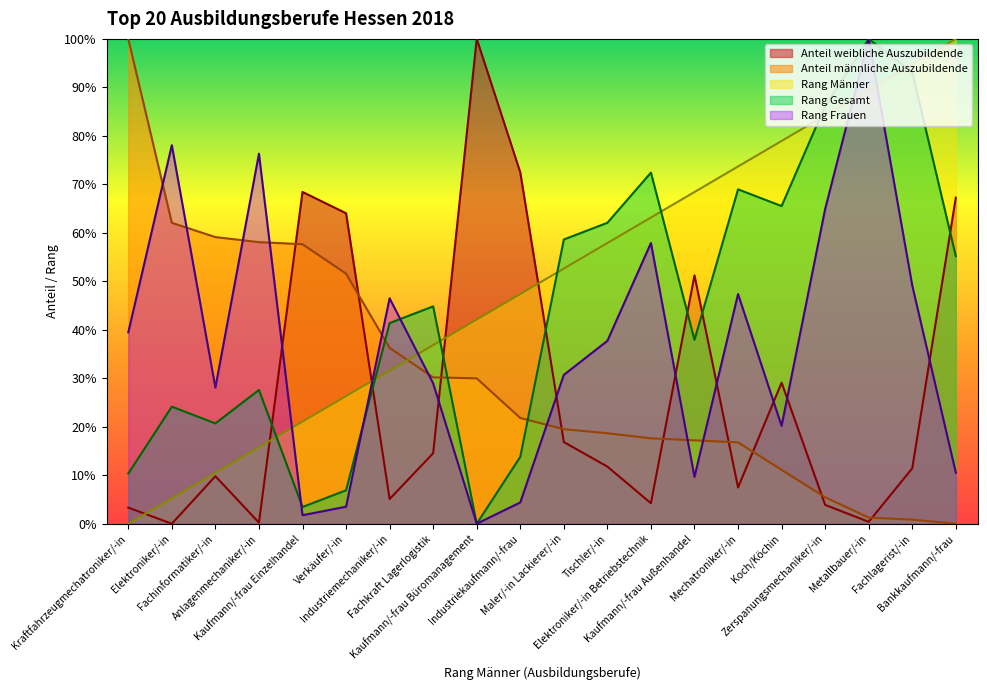

Where do Rang Männer and Anteil männliche Auszubildende first cross each other?

Industriemechaniker/-in and Fachkraft Lagerlogistik